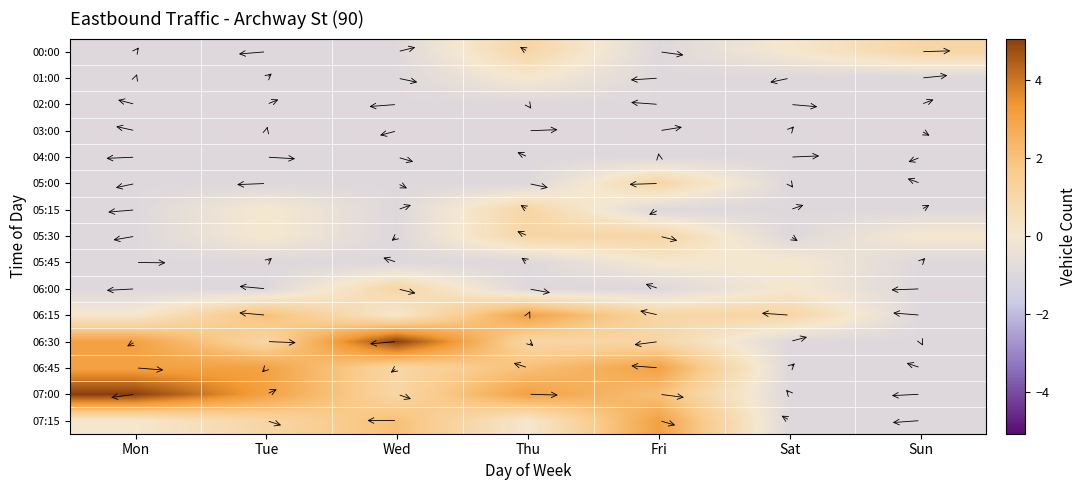

What is the difference between the highest and lowest values at Fri?

4.0